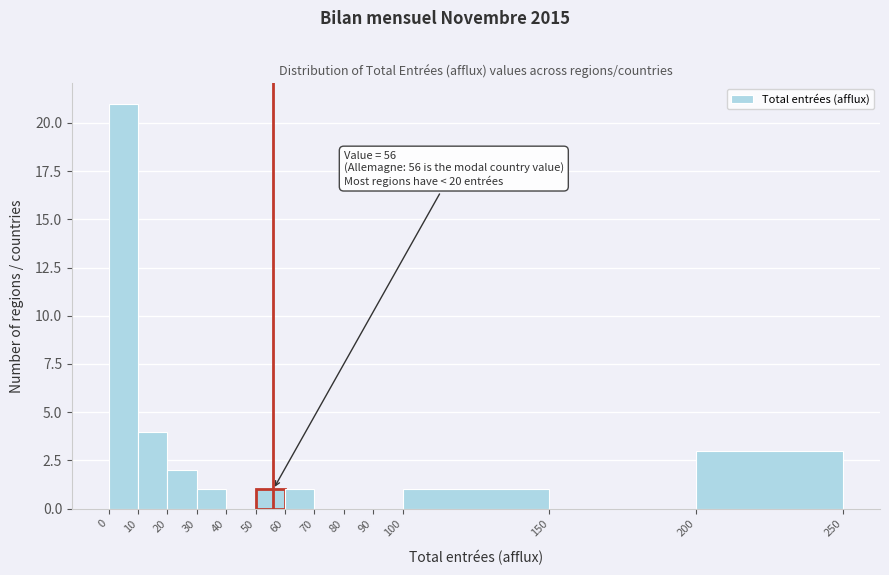

Which range on the x-axis has the tallest bar?

0 to 10